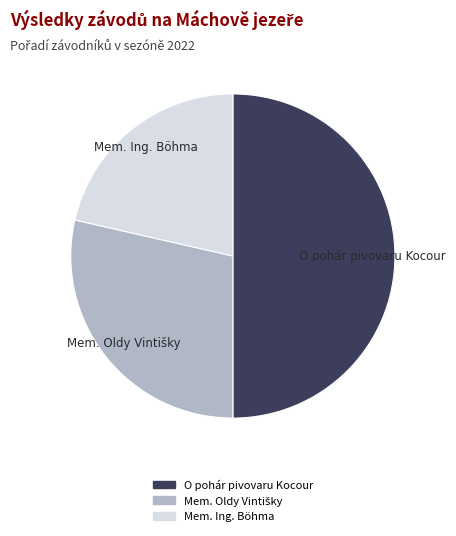

Is it true that O pohár pivovaru Kocour is 50% of the pie?

True